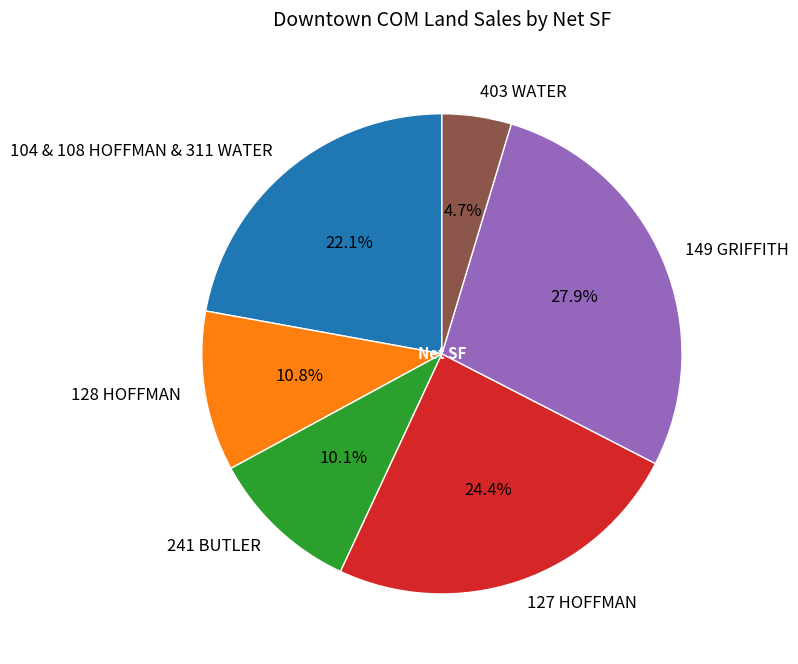

Approximately how many times larger is the value at 241 BUTLER compared to 104 & 108 HOFFMAN & 311 WATER?

0.5